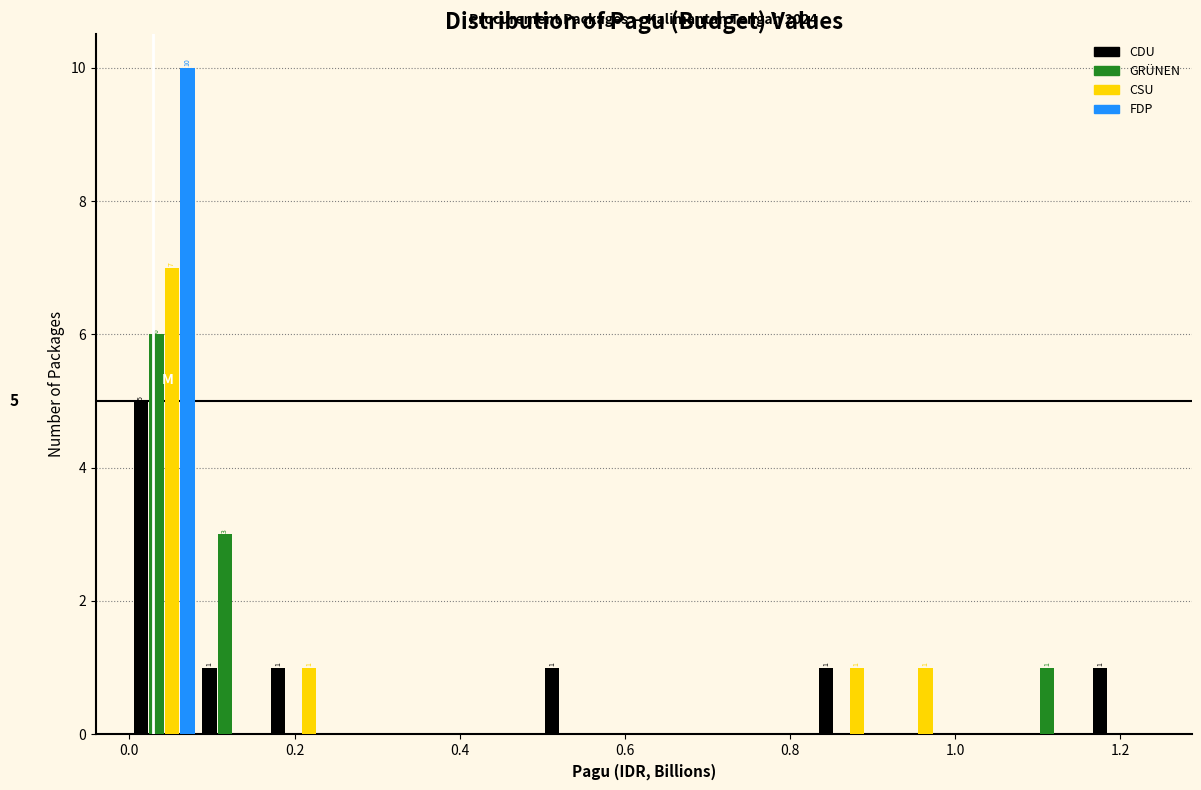

In the CSU series, which range on the x-axis has the tallest bar?

0.00 to 0.08